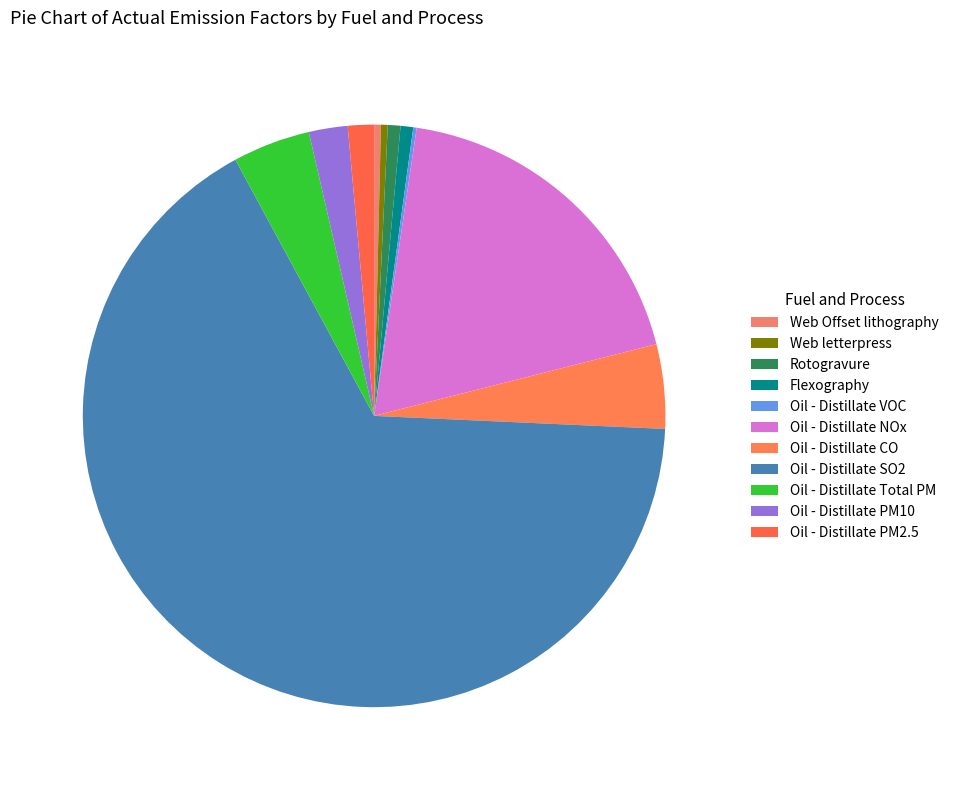

What is the change in value from Rotogravure to Oil - Distillate NOx?

+19.2